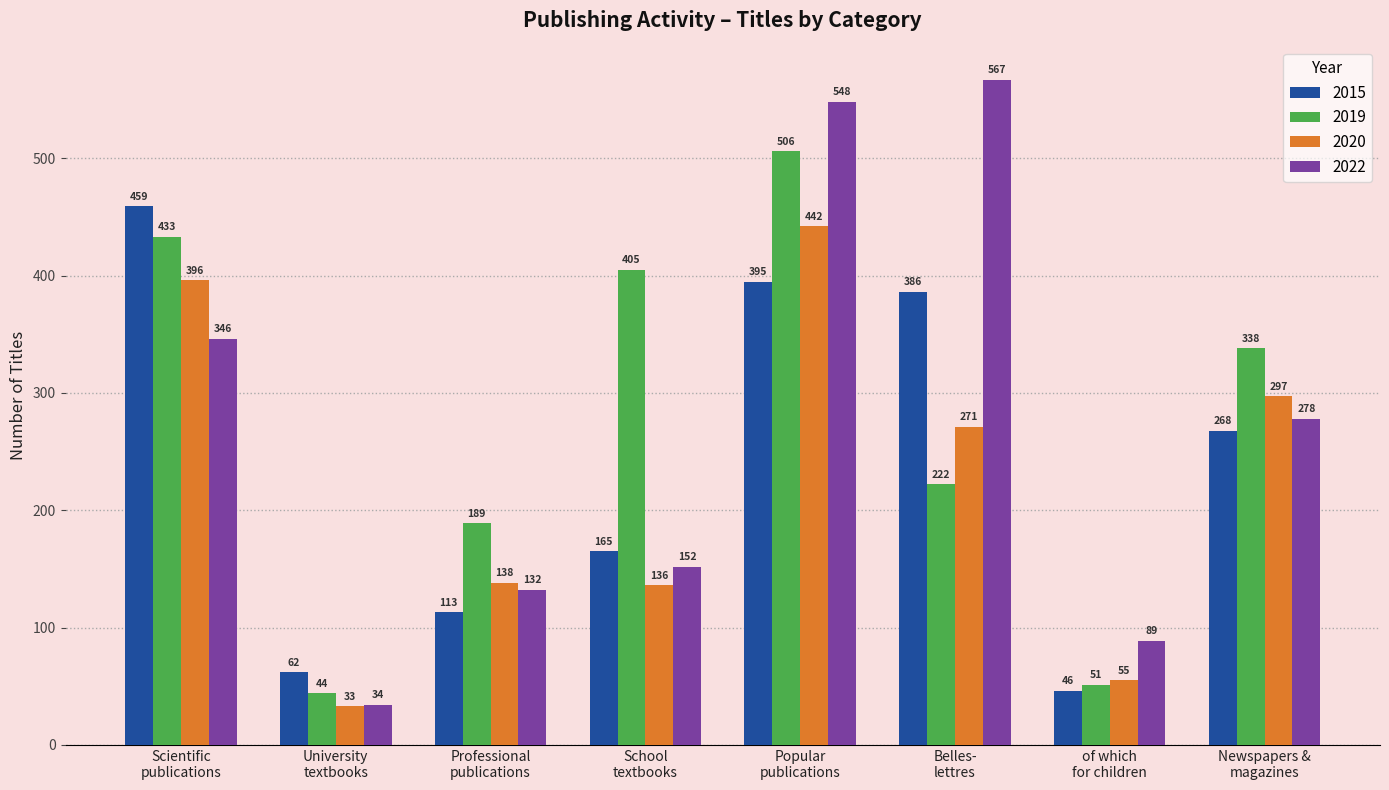

How many bars are there in total?

32